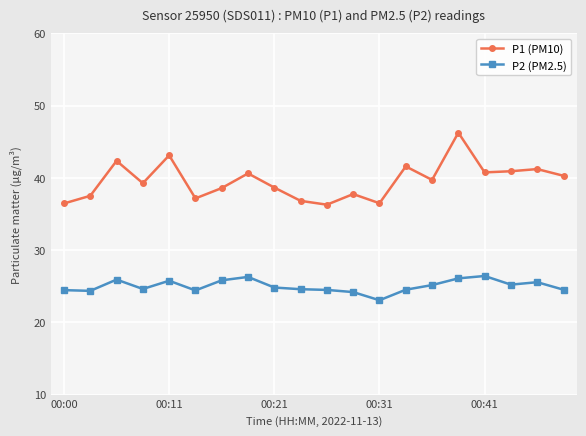

Which series has the widest spread of values?

P1 (PM10)